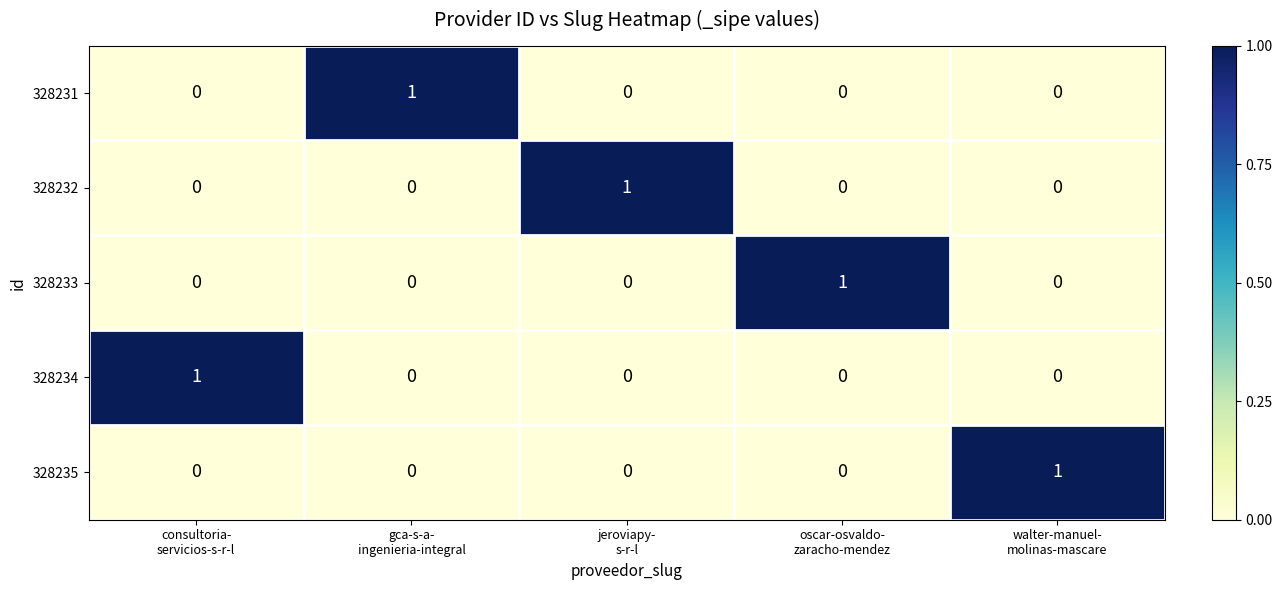

Reading left to right, what are all the values shown in this chart?

328231: 0	1	0	0	0
328232: 0	0	1	0	0
328233: 0	0	0	1	0
328234: 1	0	0	0	0
328235: 0	0	0	0	1